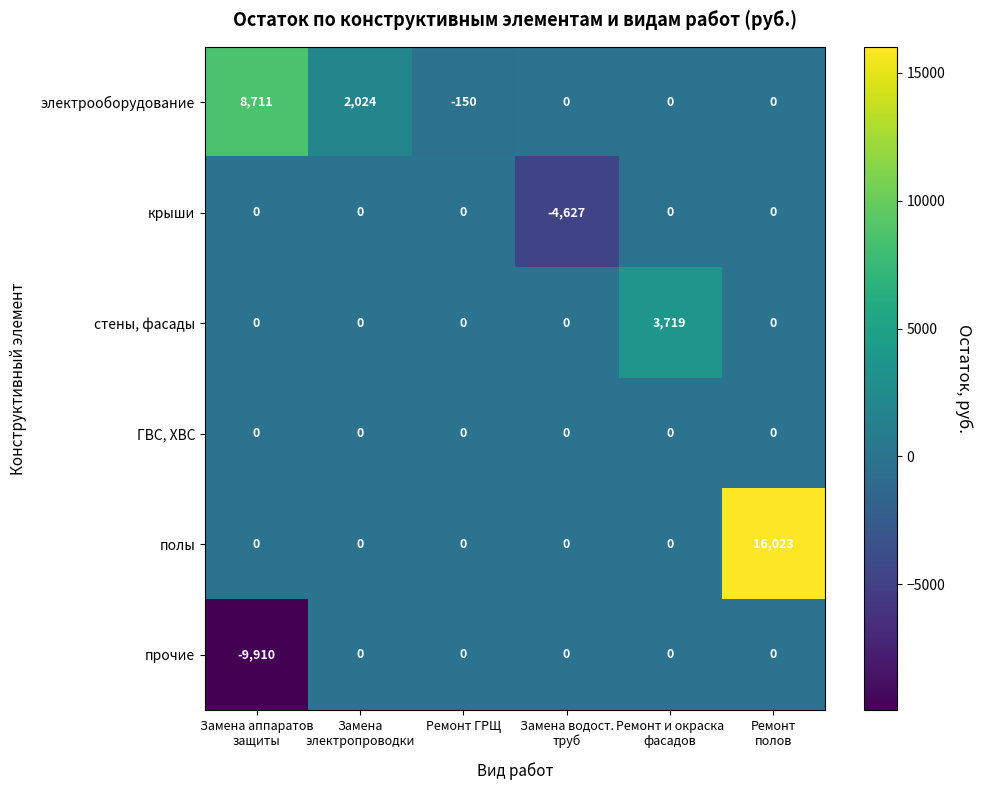

Which series has the largest range (max minus min)?

полы